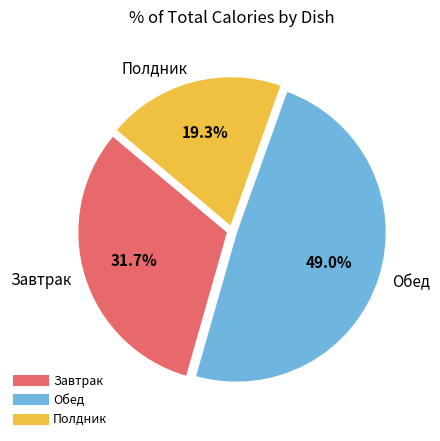

Is there a majority slice in this chart?

No